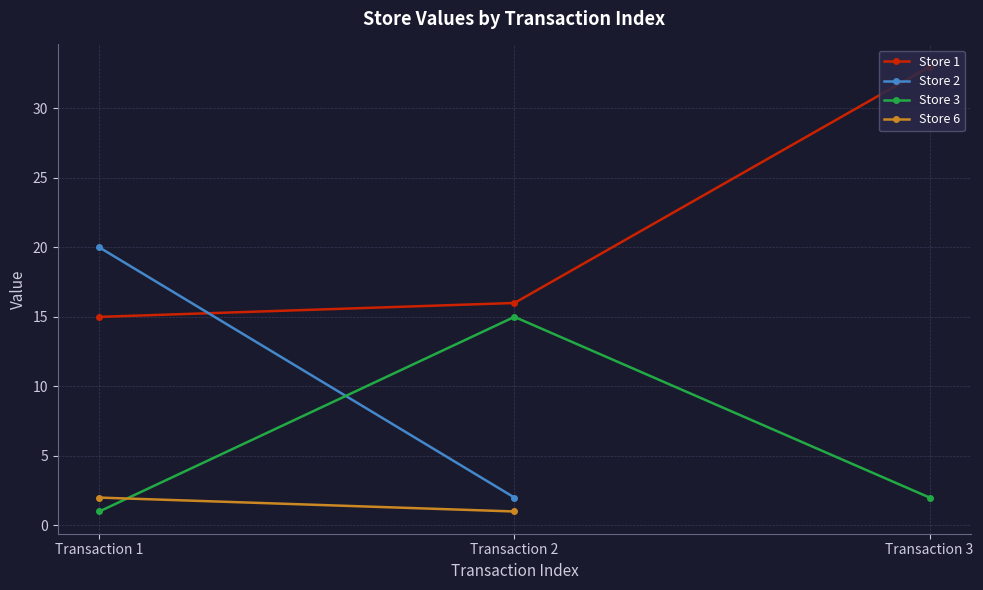

Which category has the highest value in the Store 1 series?

Transaction 3